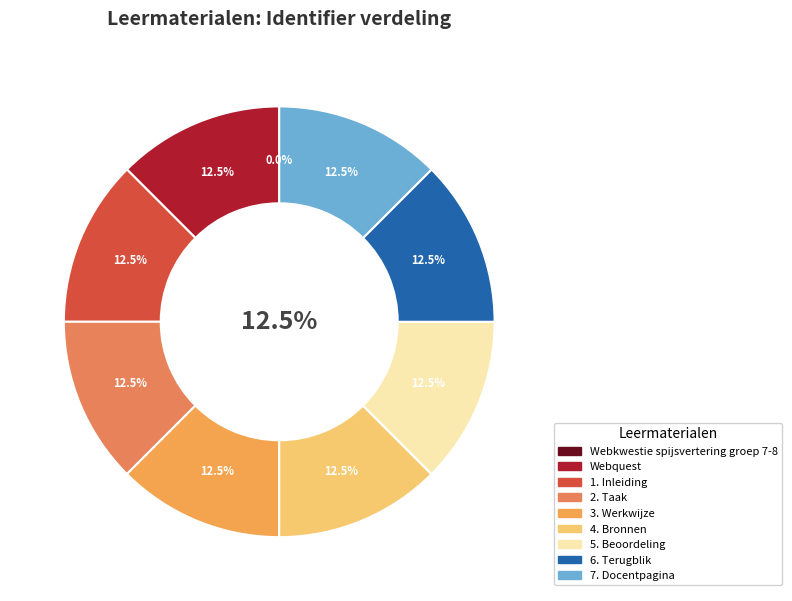

Count the number of slices in the pie.

9